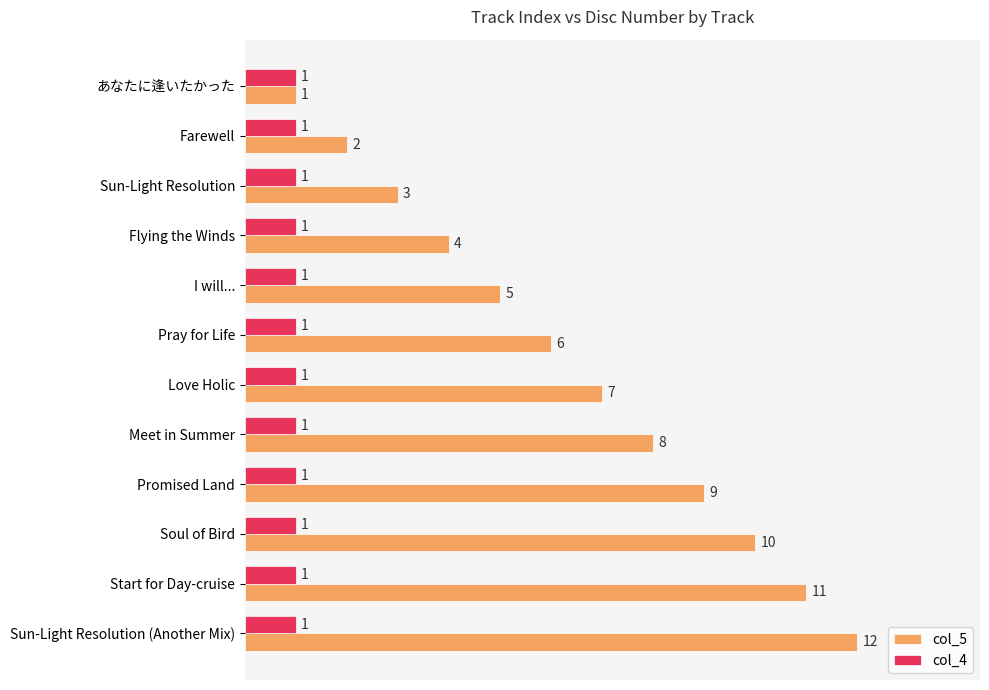

What is the total value across all series at Sun-Light Resolution?

4